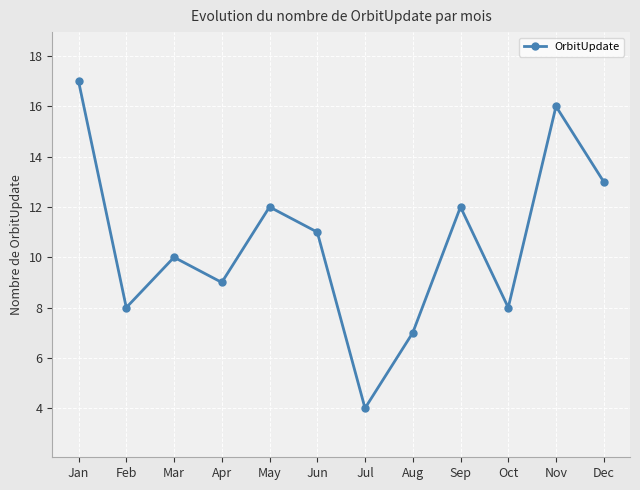

What is the sum of all values?

127